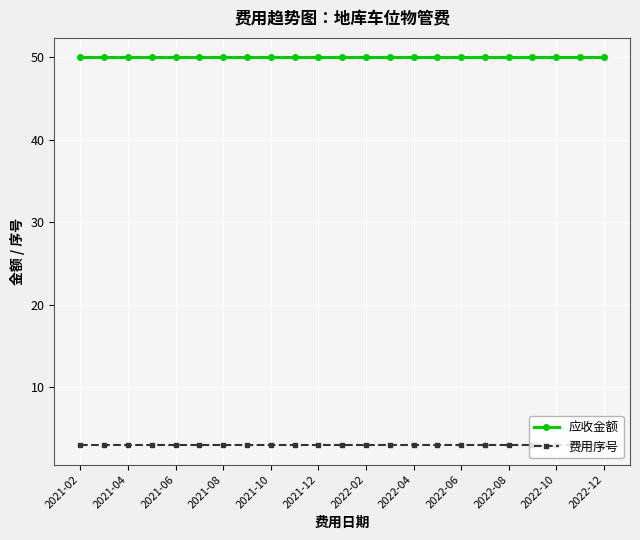

What are all the series names shown in the legend?

应收金额, 费用序号